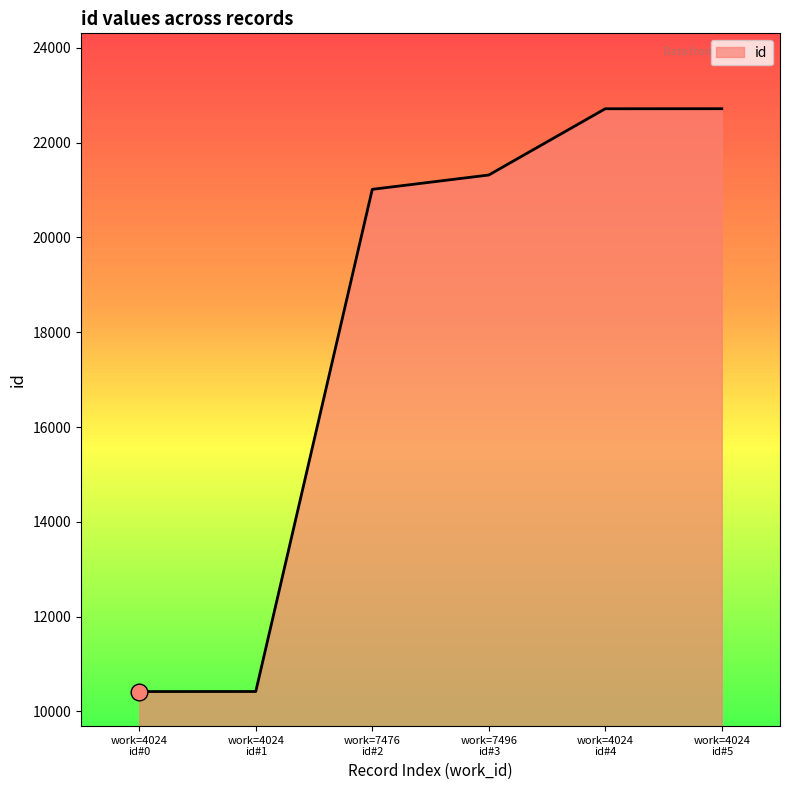

True or false: the data has more than 2 interior local peaks.

False